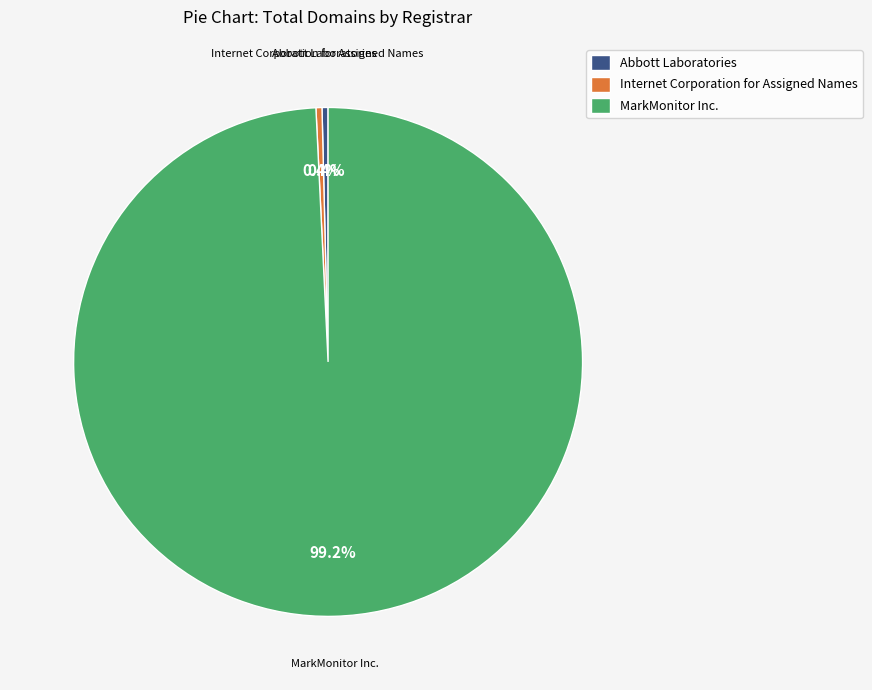

What is the largest slice in the pie chart?

MarkMonitor Inc.